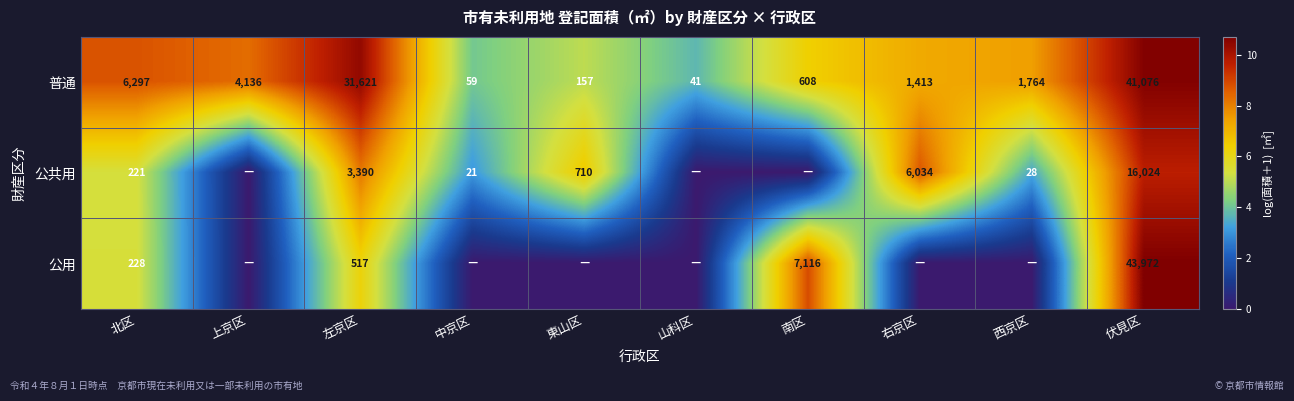

Where is 普通 nearest to the value 20558?

左京区